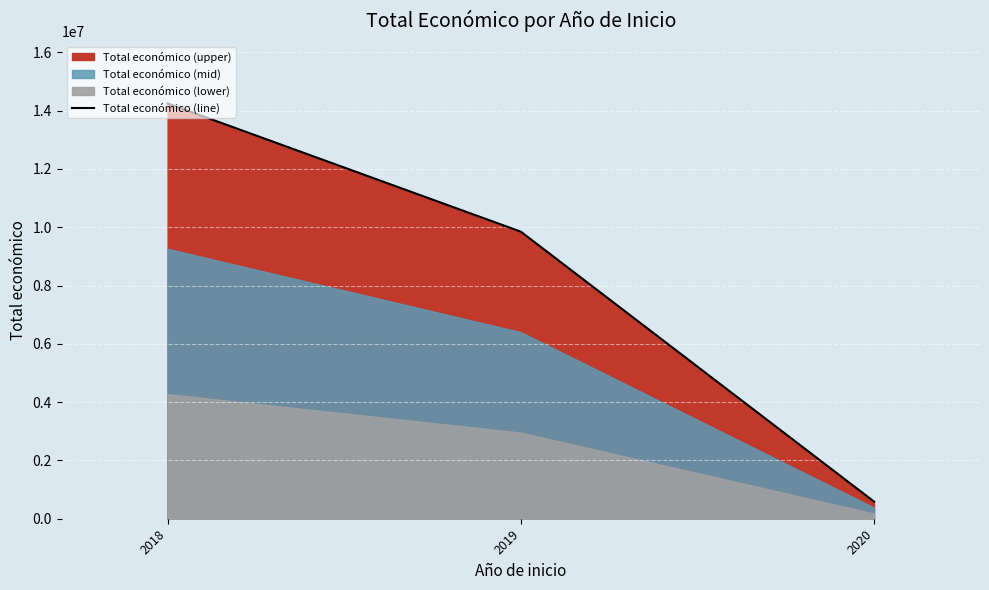

Between 2019 and 2018, which is larger?

2018